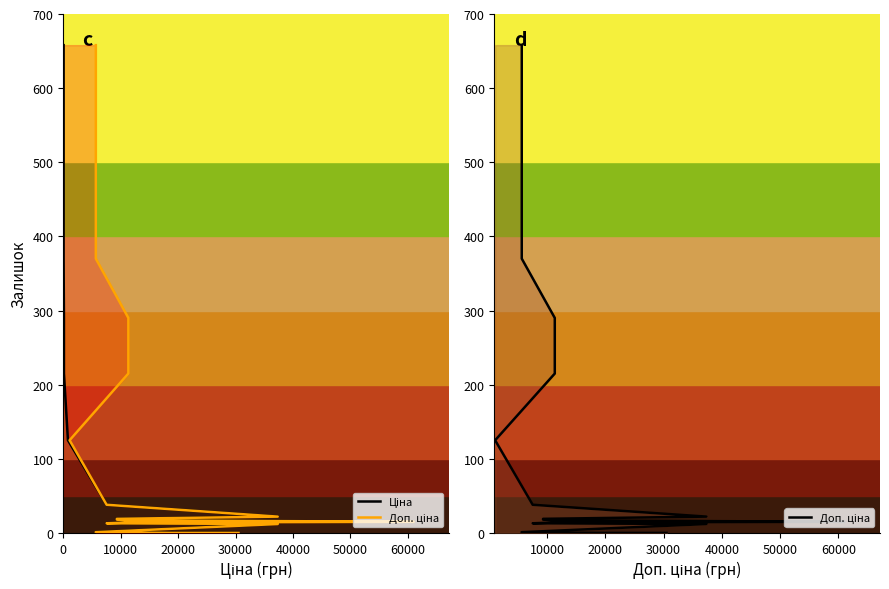

Is this an area chart (filled region under the line)?

No